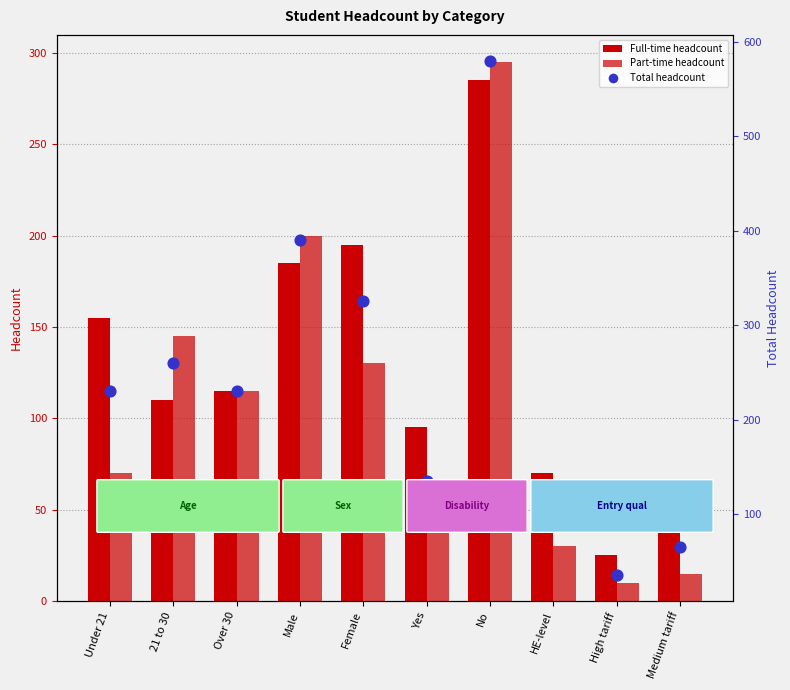

What is the total value across all series at Male?

775